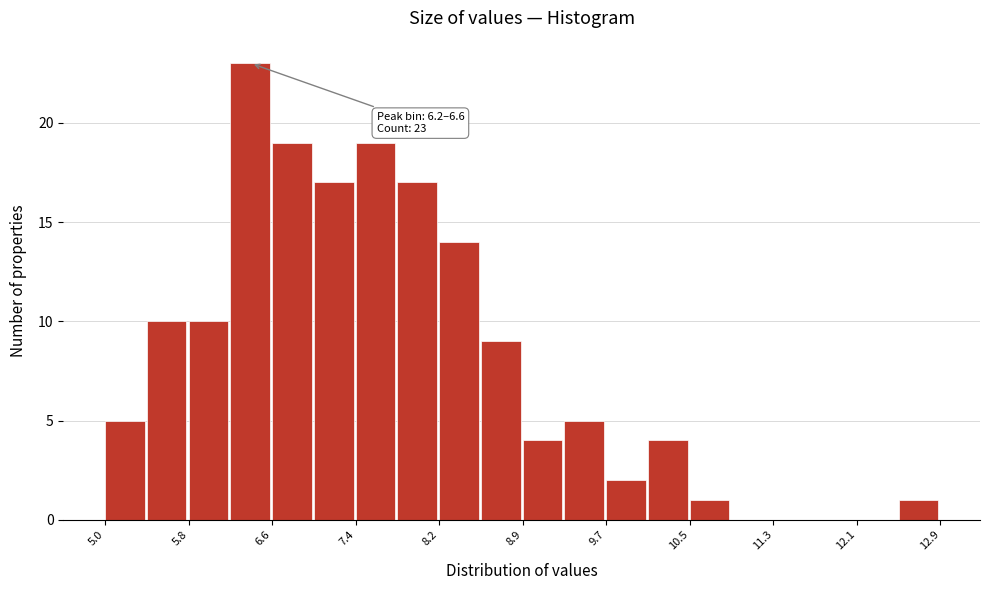

Read against the x-axis, roughly where is the centre of the tallest bar?

6.4